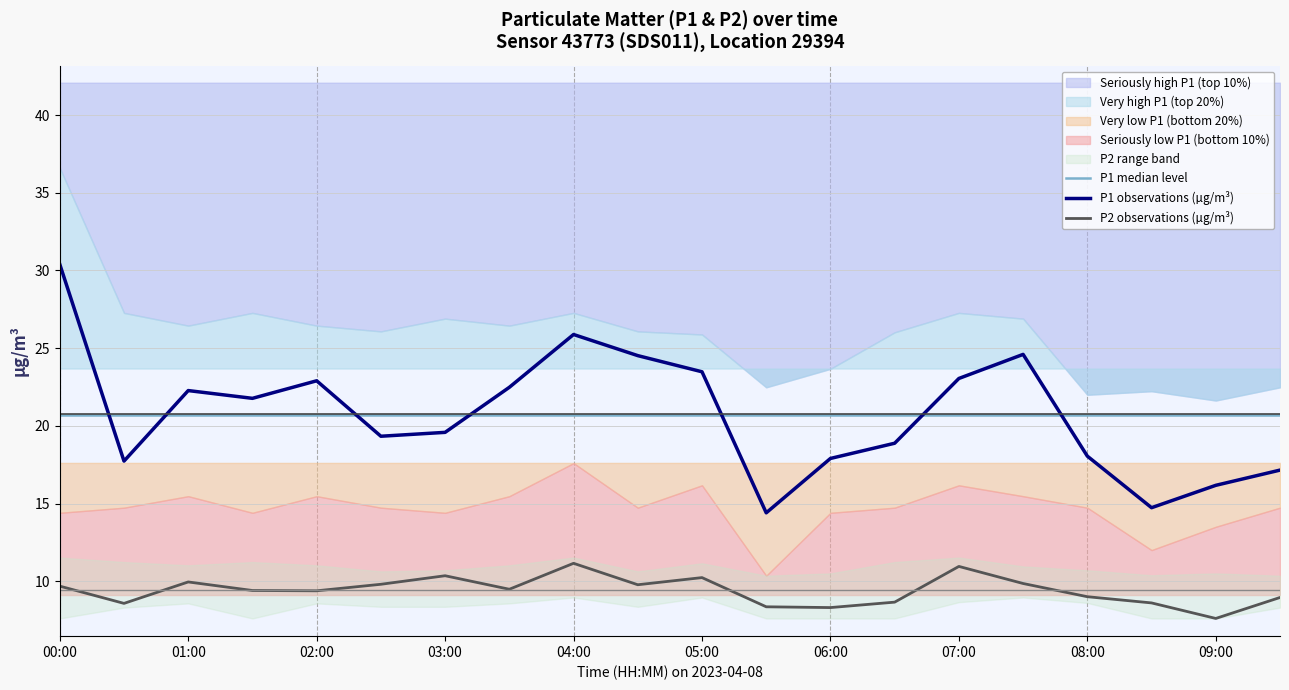

At which category does P1 observations (µg/m³) reach its first local peak?

01:00